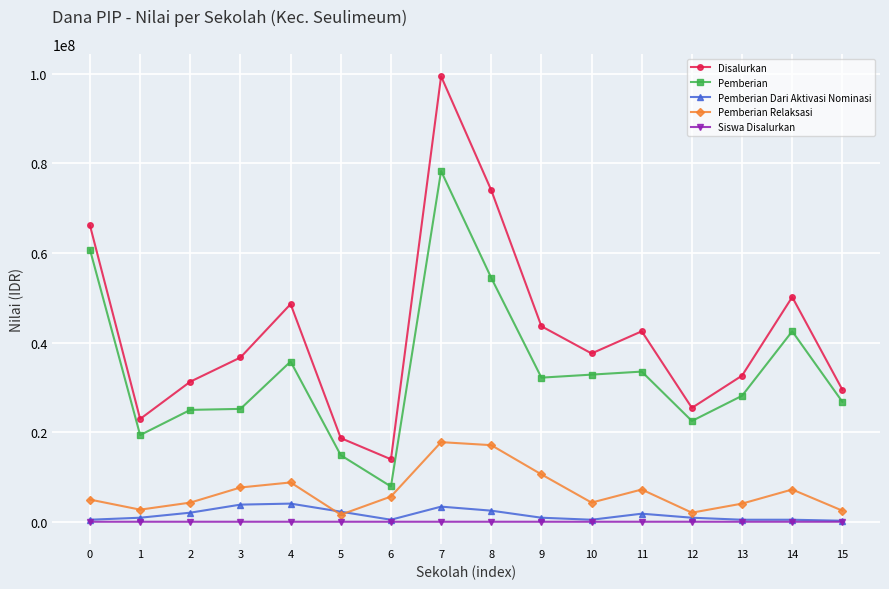

In Pemberian Relaksasi, how many points are lower than both neighbors (excluding endpoints)?

4